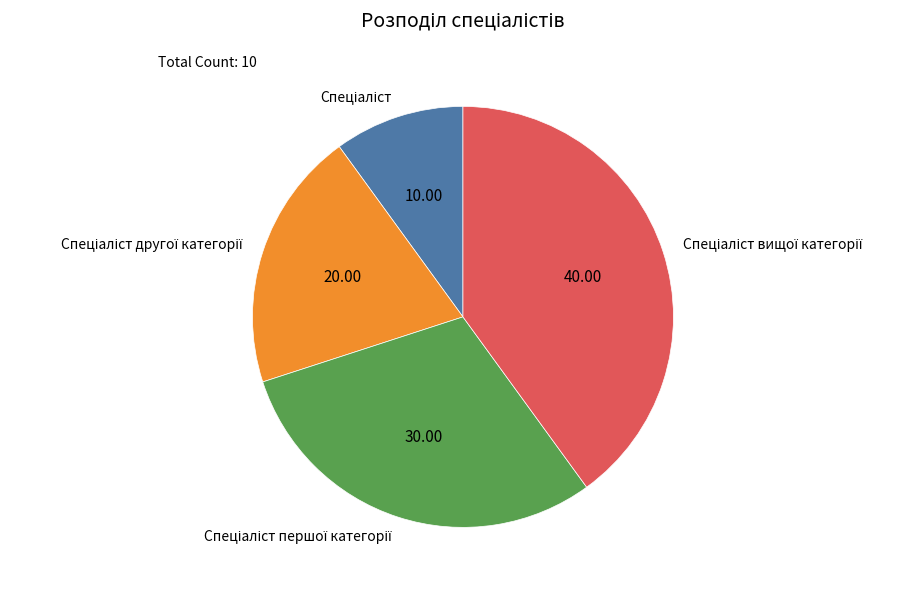

Does any single category account for the majority?

No